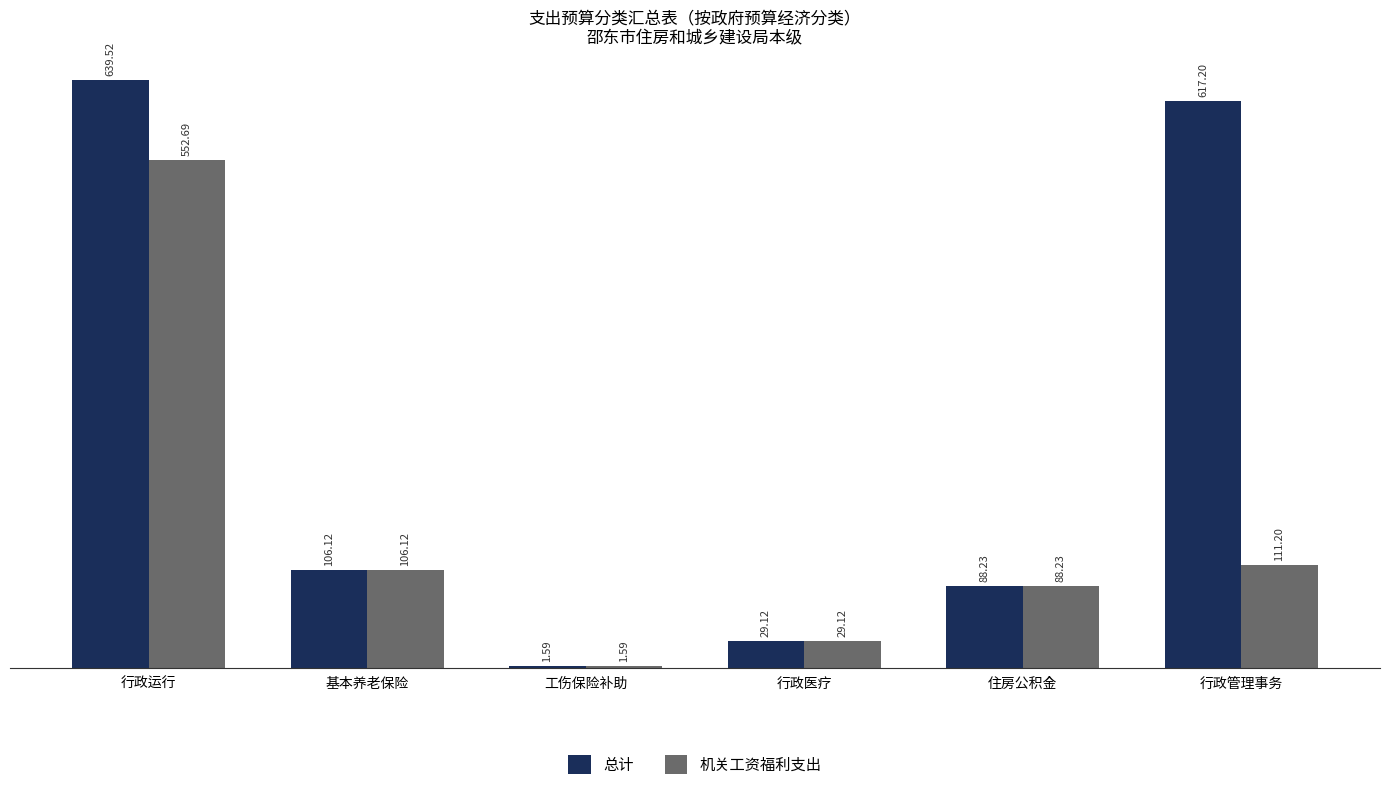

How many distinct data groups are displayed?

2